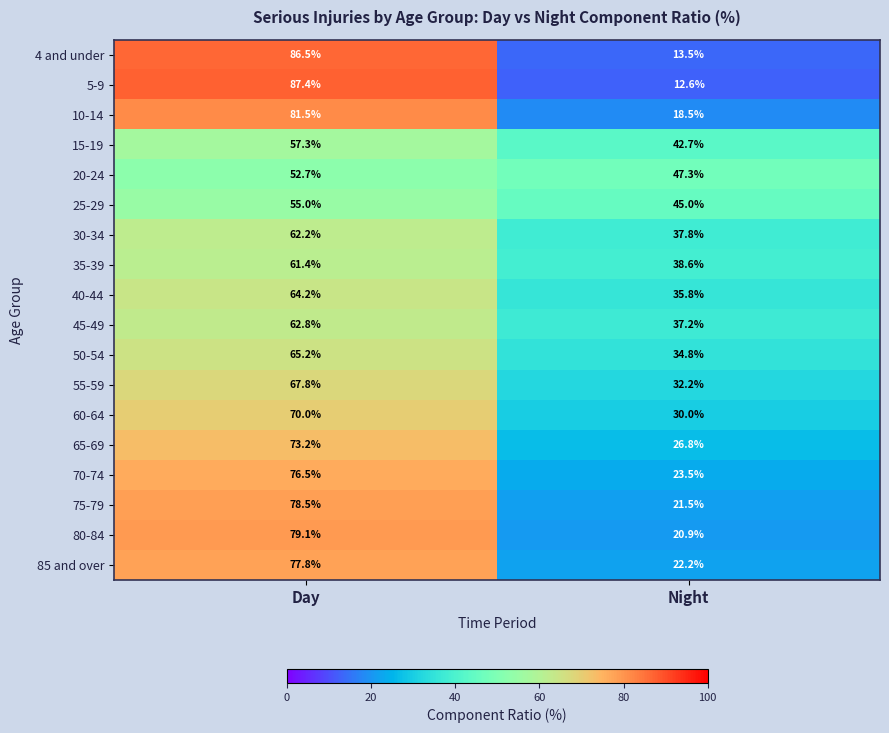

At how many categories does at least one series exceed 38?

2